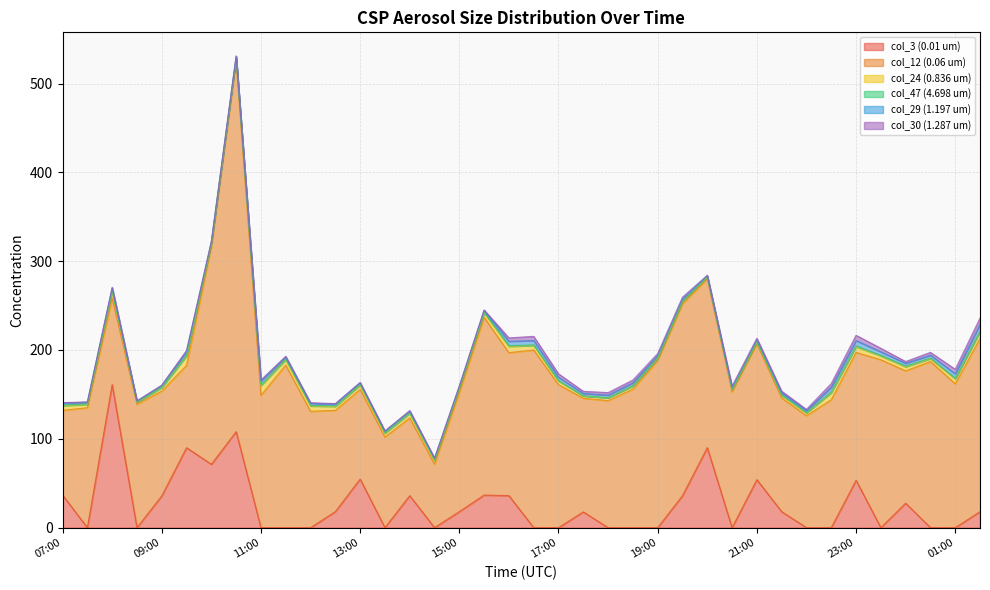

Reading right to left, extract all data points from this chart.

col_3 (0.01 um): 18.0	0.0	0.0	27.5	0.0	53.3	0.0	0.0	18.0	54.0	0.0	90.0	36.0	0.0	0.0	0.0	17.7	0.0	0.0	36.0	36.7	18.0	0.0	36.0	0.0	54.7	18.0	0.0	0.0	0.0	108.0	71.3	90.0	35.7	0.0	161.0	0.0	36.7
col_12 (0.06 um): 195.0	162.0	187.0	149.0	189.0	144.0	144.0	126.0	128.0	153.0	153.0	190.0	216.0	188.0	156.0	143.0	128.0	161.0	200.0	161.0	200.0	134.0	71.5	87.5	102.0	101.0	114.0	131.0	183.0	149.0	418.0	245.0	92.7	118.0	139.0	97.4	135.0	95.4
col_24 (0.836 um): 7.7	5.6	3.2	4.5	4.3	6.3	7.8	3.1	3.0	2.1	2.1	2.1	2.4	2.7	3.5	3.1	2.6	4.1	5.3	6.9	5.1	4.6	4.0	5.1	4.2	4.7	4.3	5.9	6.1	10.8	3.0	3.6	10.5	4.0	2.0	7.2	3.7	5.1
col_47 (4.698 um): 0.7	0.5	0.6	0.9	0.7	0.9	1.0	0.4	0.4	0.3	0.3	0.3	0.4	0.2	0.3	0.2	0.2	0.4	0.4	1.0	0.8	0.7	0.7	0.7	0.5	0.7	0.8	0.7	0.9	1.0	0.4	0.5	1.0	0.5	0.4	1.1	0.7	0.8
col_29 (1.197 um): 7.5	5.2	3.3	3.1	4.1	6.1	5.3	2.2	2.4	2.0	2.0	1.2	2.4	2.6	3.2	2.9	2.6	3.9	5.0	4.9	2.1	1.8	1.8	2.0	1.7	1.9	2.0	2.4	2.4	4.4	1.3	1.4	4.3	1.8	1.1	3.1	1.8	2.3
col_30 (1.287 um): 7.1	5.0	3.1	2.0	3.9	5.9	4.1	1.4	1.9	1.9	1.9	0.4	2.2	2.4	3.2	2.8	2.4	3.9	4.7	3.8	0.5	0.4	0.4	0.5	0.4	0.5	0.5	0.6	0.6	1.1	0.3	0.3	1.0	0.4	0.2	0.8	0.5	0.5